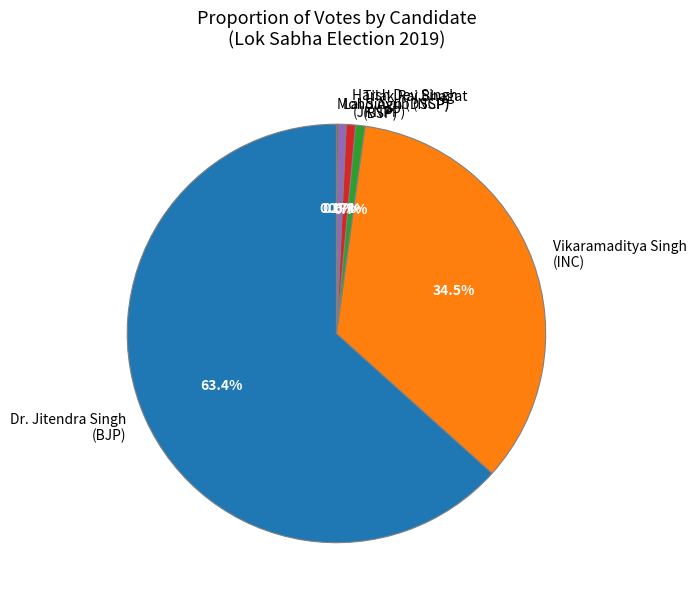

Between Vikaramaditya Singh (INC) and Lal Singh (DSSP), which is larger?

Vikaramaditya Singh (INC)